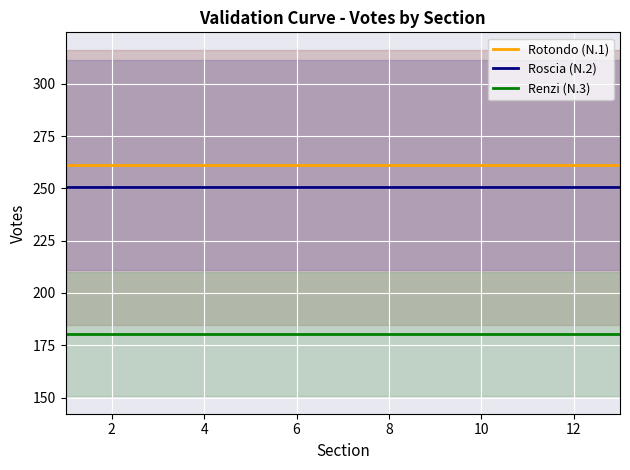

What is the sum of the Rotondo (N.1) values at 2 and 8?

522.8